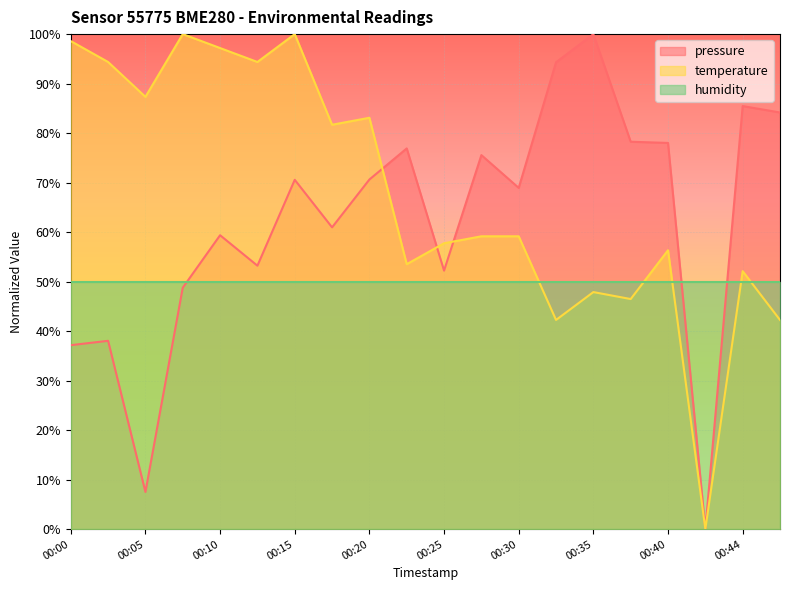

What is the approximate value of pressure at 00:10?

59.4